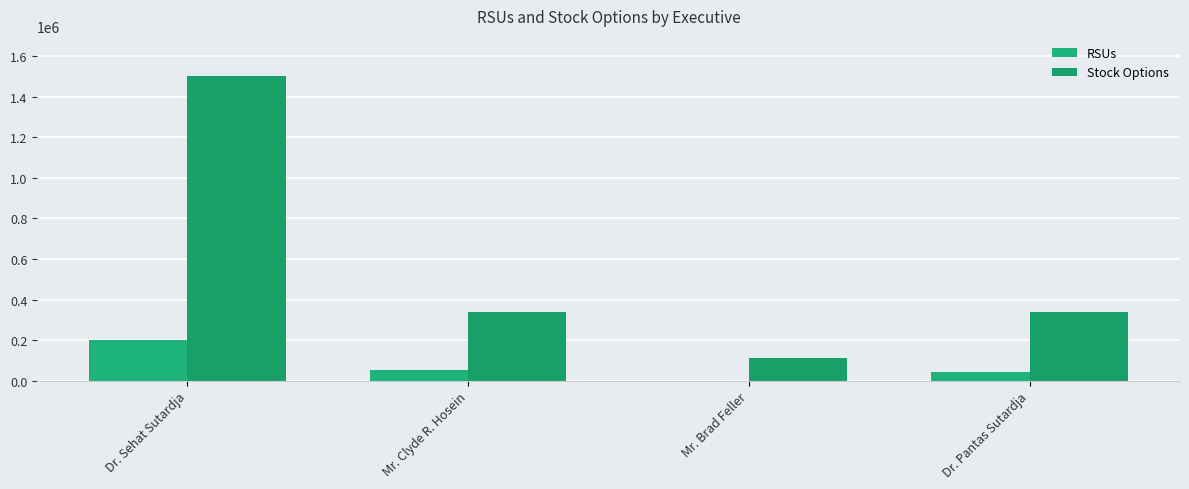

How many categories are shown in the chart?

4